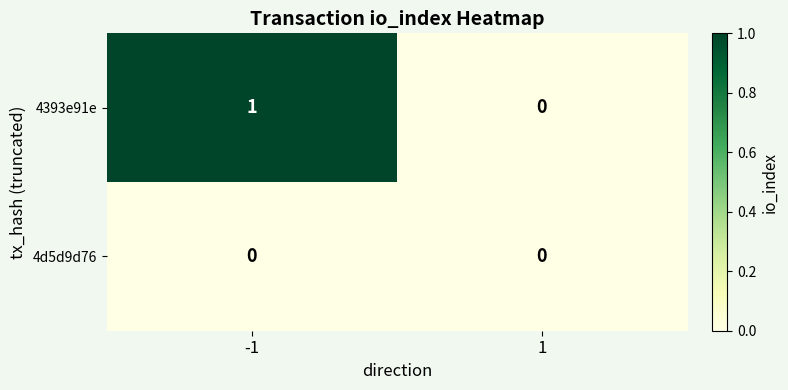

List the series in order of their overall mean, lowest first.

4d5d9d76, 4393e91e